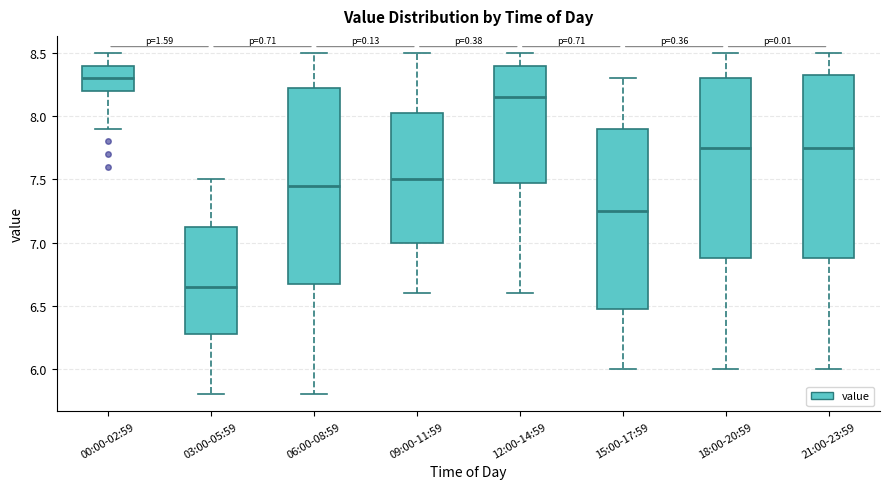

Where does the upper whisker of the box for 09:00-11:59 end on the y-axis? The values are not printed on the chart, so give them approximately, as read against the axis.

8.50